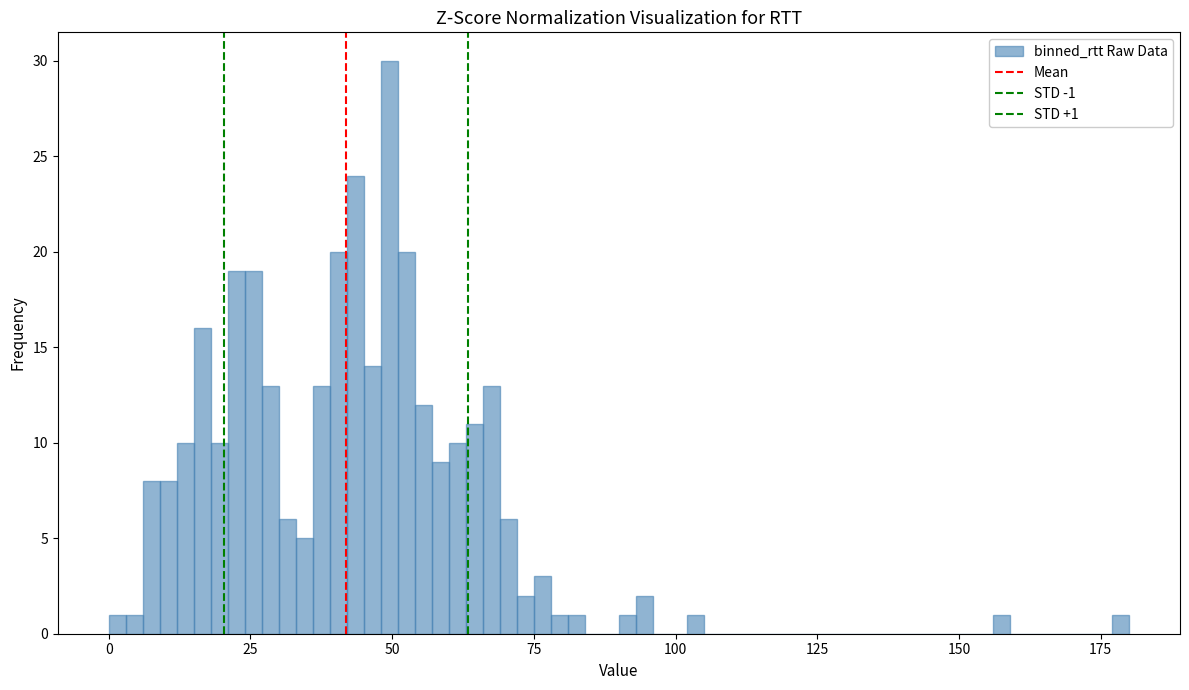

Read against the x-axis, roughly where is the centre of the tallest bar?

50